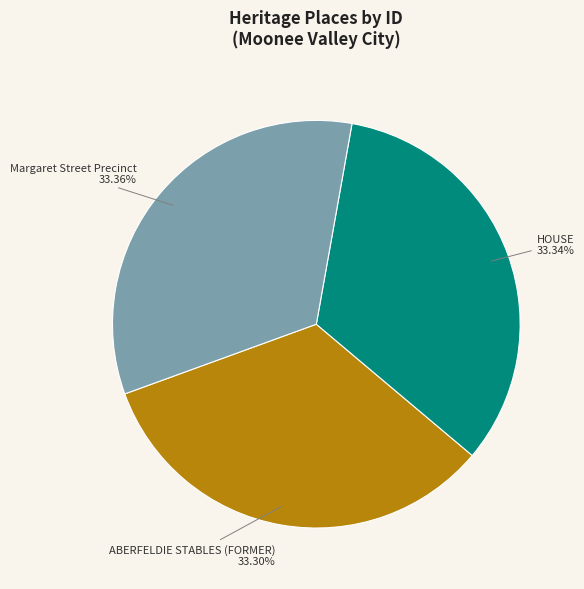

How much of the chart is everything except HOUSE?

66.7%